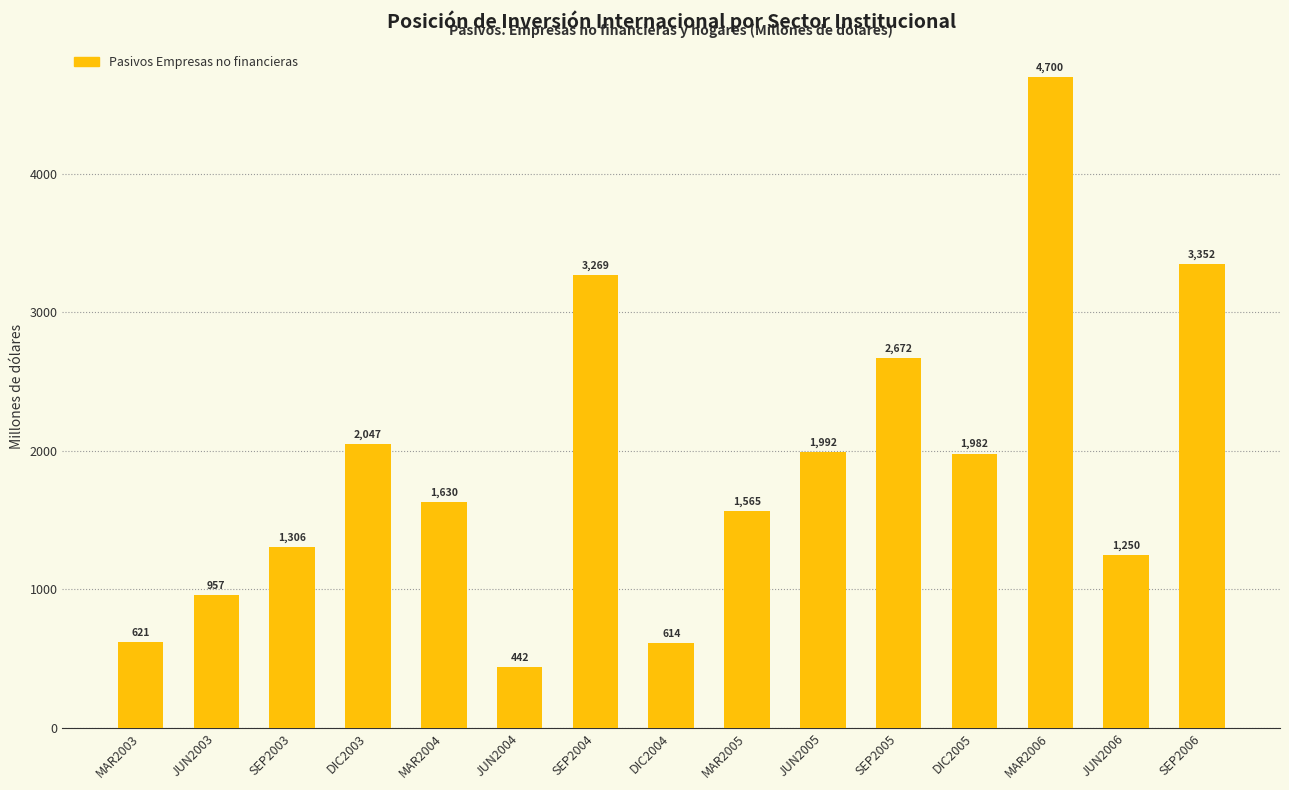

What is the ratio of the value at MAR2005 to the value at SEP2003?

1.2